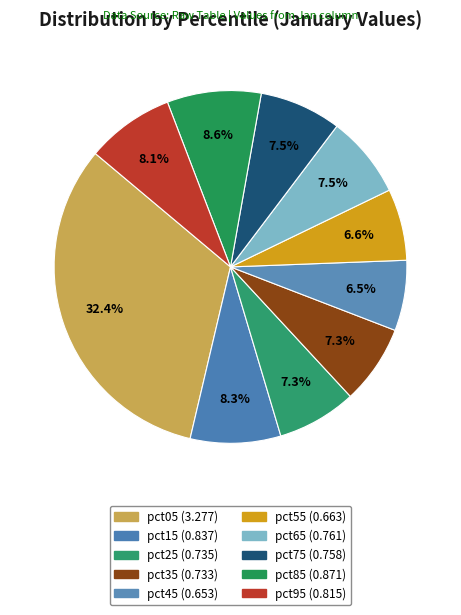

Count the number of slices in the pie.

10